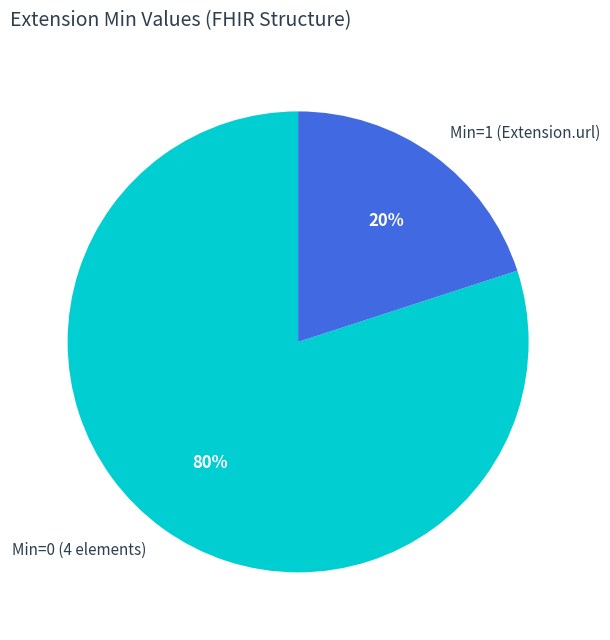

Rank the categories by value from lowest to highest.

Min=1 (Extension.url), Min=0 (4 elements)